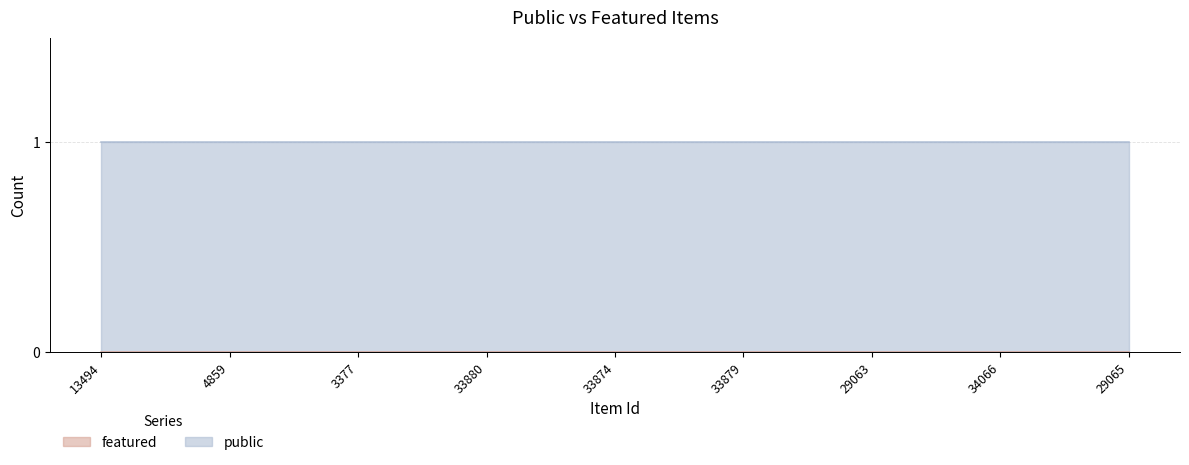

True or false: public and featured cross at least once.

False